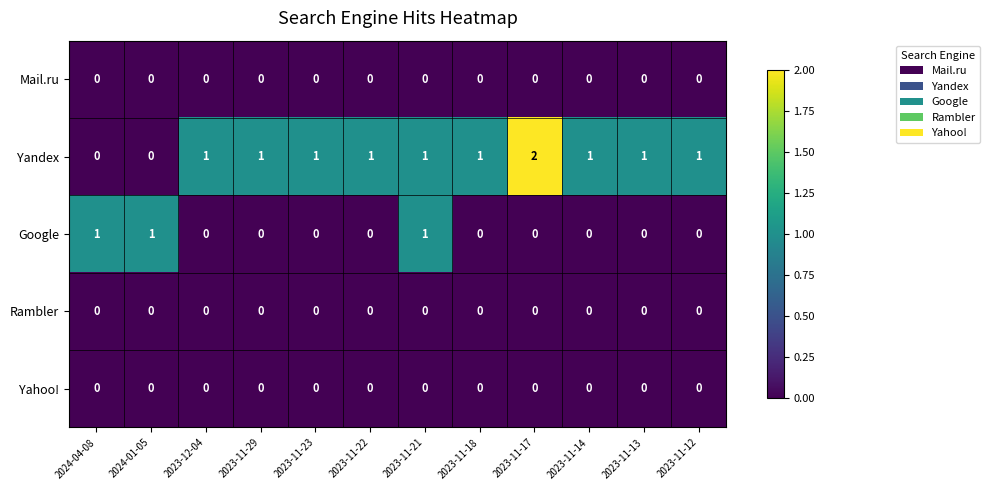

How many series are shown in this chart?

5